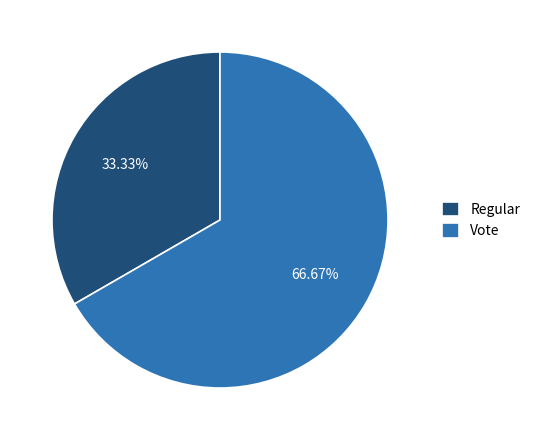

To the nearest percent, what is the difference between the Vote and Regular slice percentages?

33%